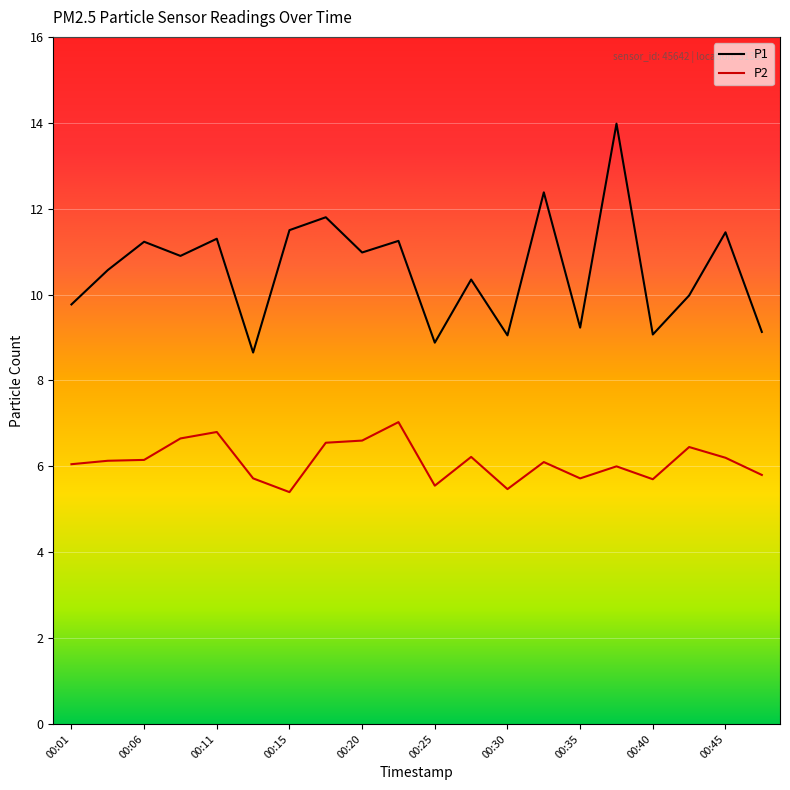

Is this an area chart (filled region under the line)?

No